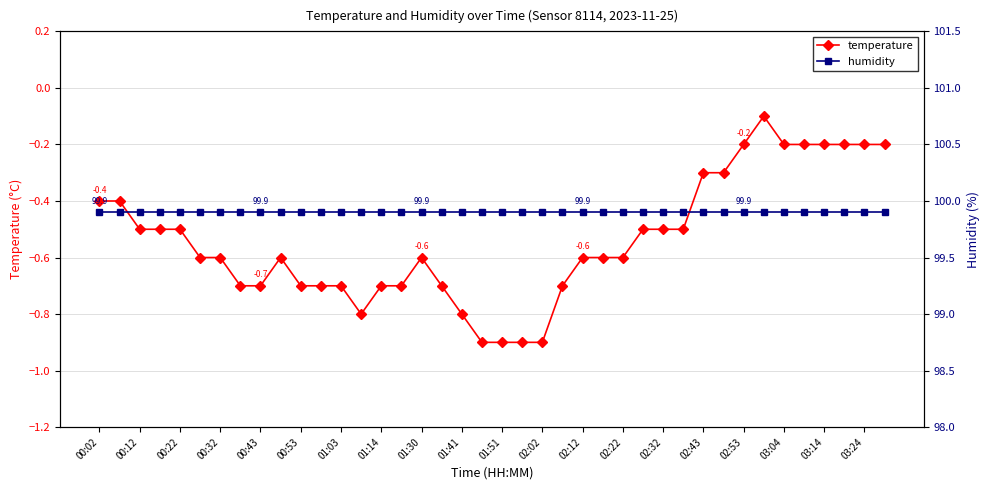

True or false: temperature has more than 1 interior local peaks.

True